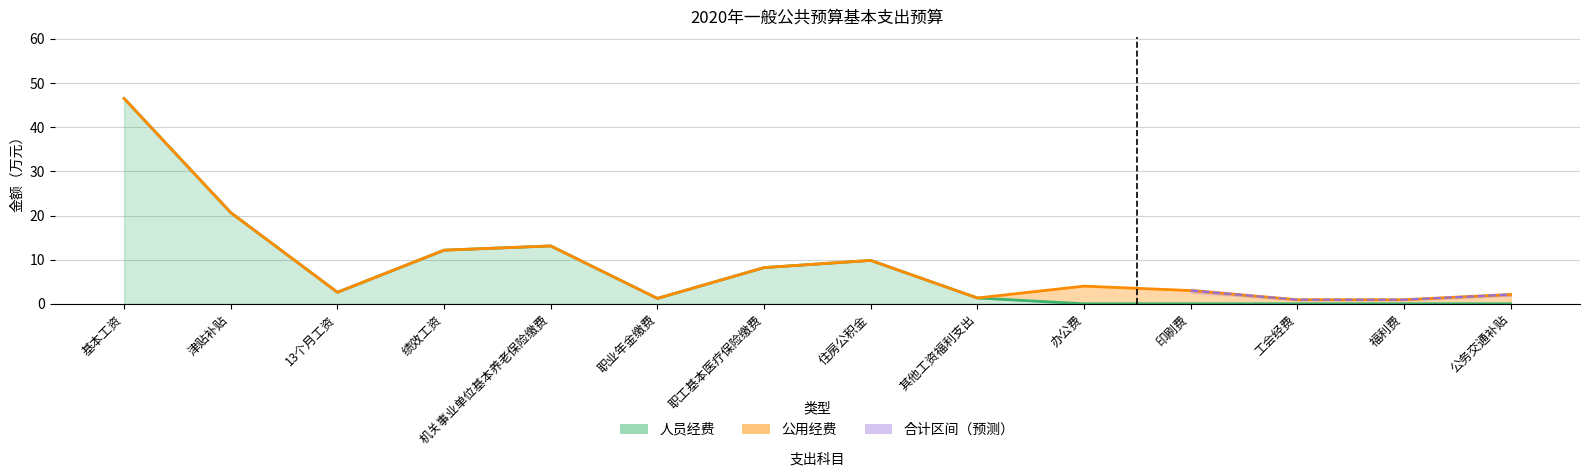

Which has a higher value, 机关事业单位基本养老保险缴费 or 职工基本医疗保险缴费?

机关事业单位基本养老保险缴费